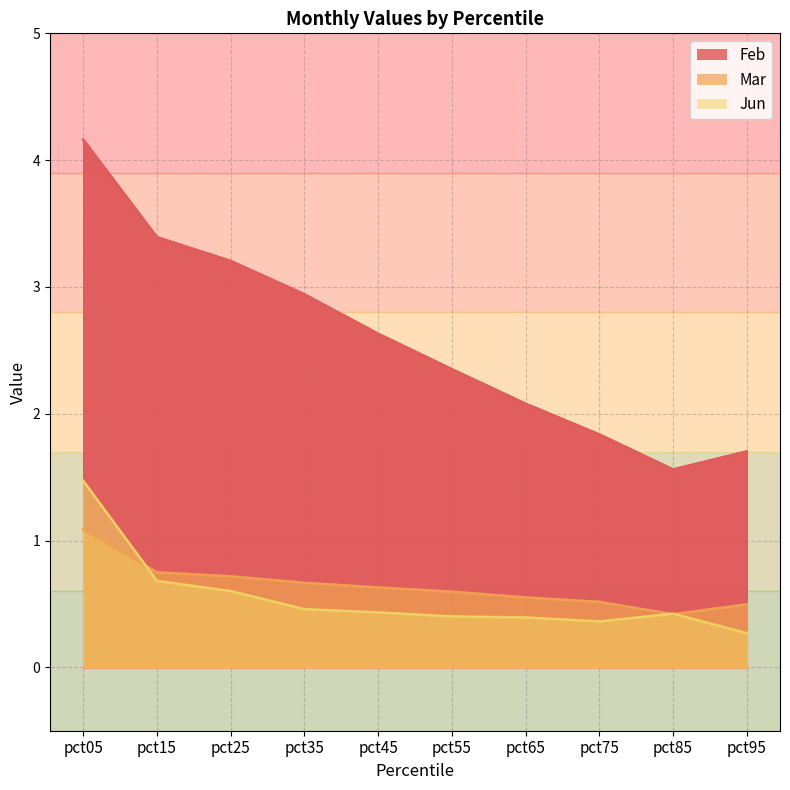

What is the maximum value for Jun?

1.5